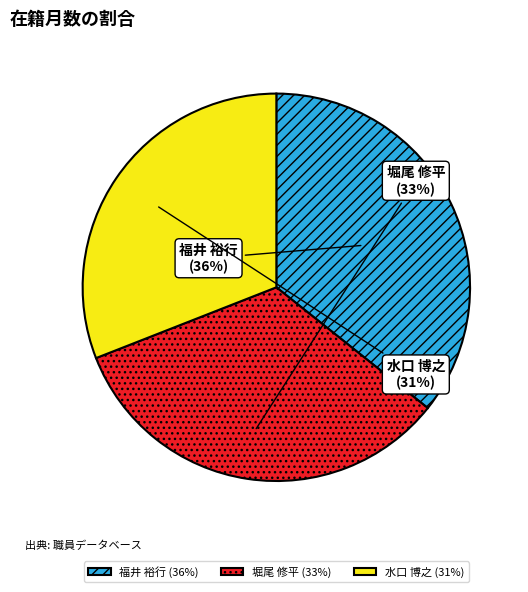

To the nearest percent, what is the difference between the 水口 博之 and 堀尾 修平 slice percentages?

2%